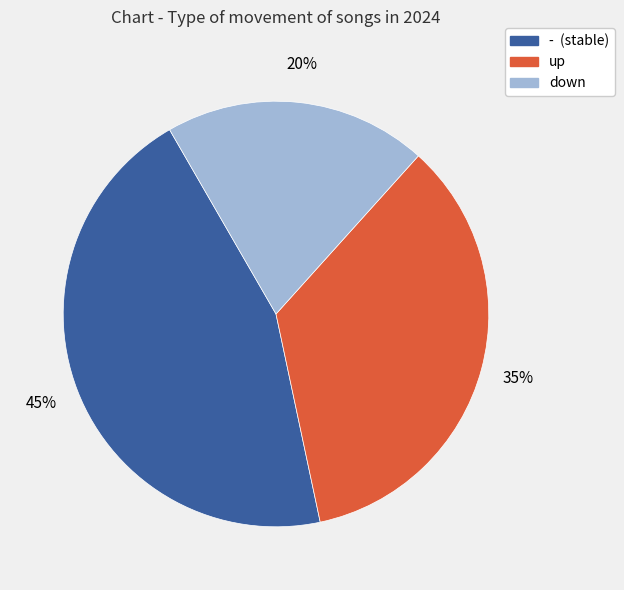

To the nearest percent, what is the combined percentage of down and -?

65%